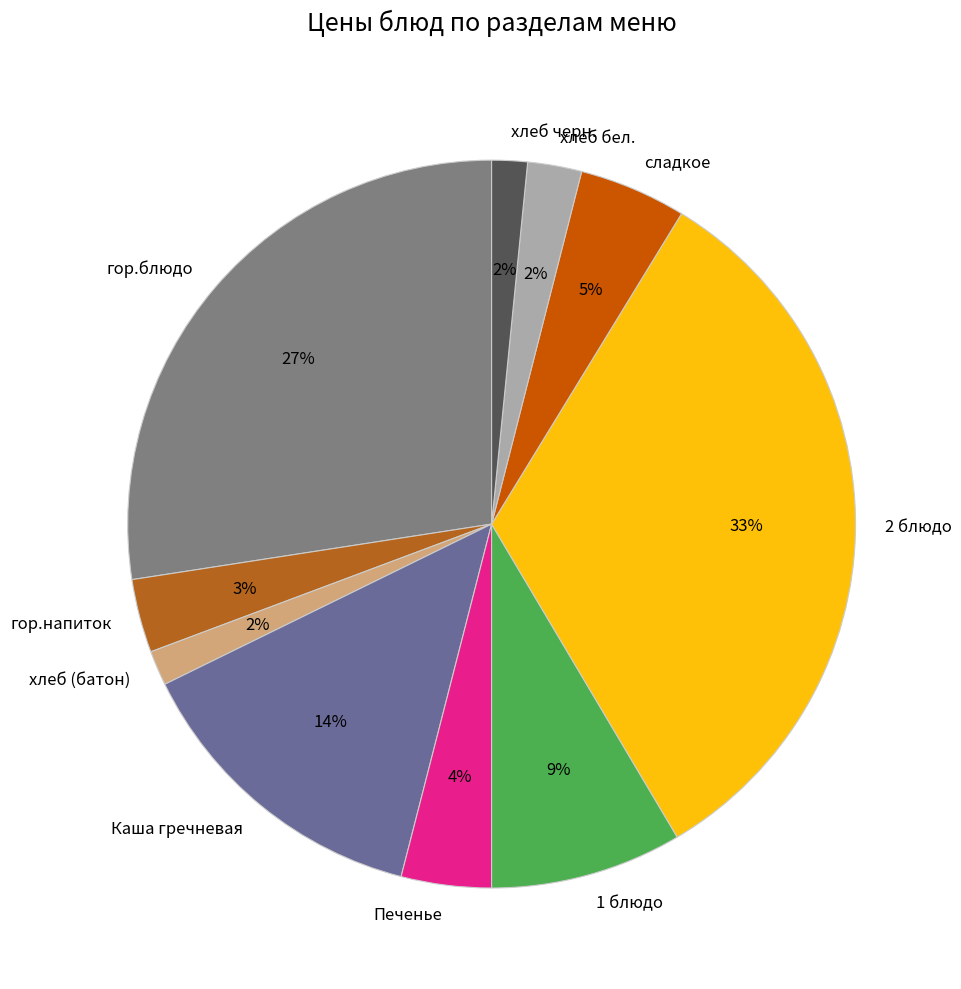

Between гор.напиток and хлеб черн., which is larger?

гор.напиток